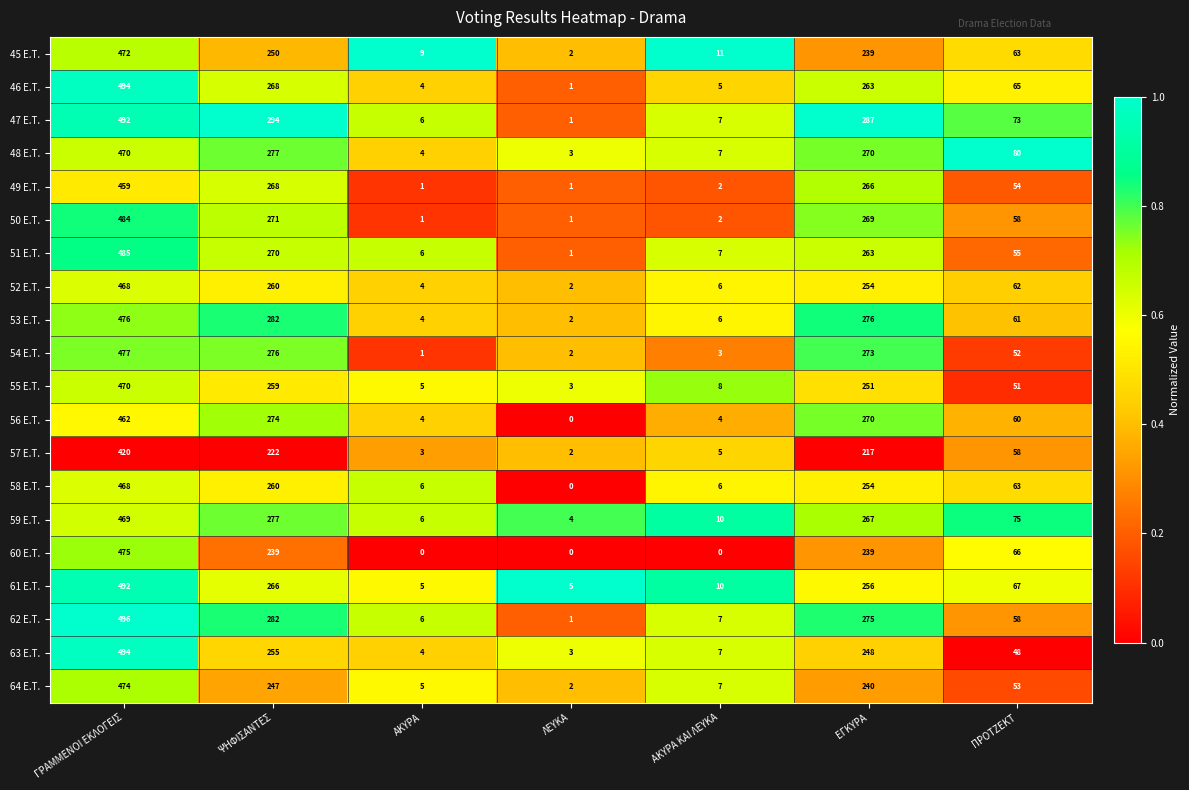

What is the sum of all 57 E.T. values?

927